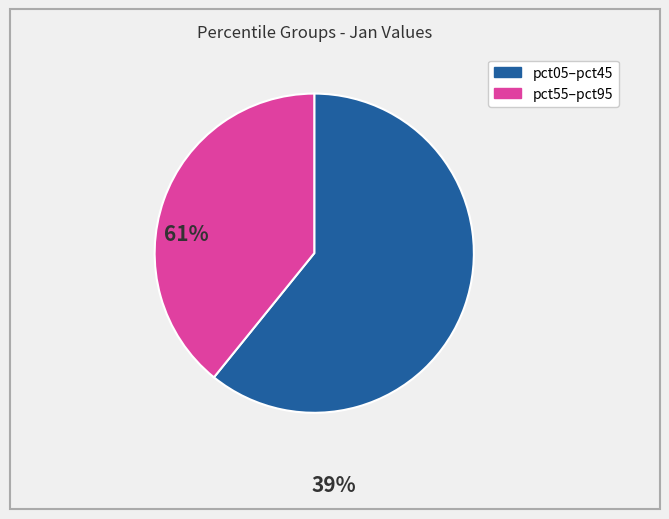

Does any single category account for the majority?

Yes